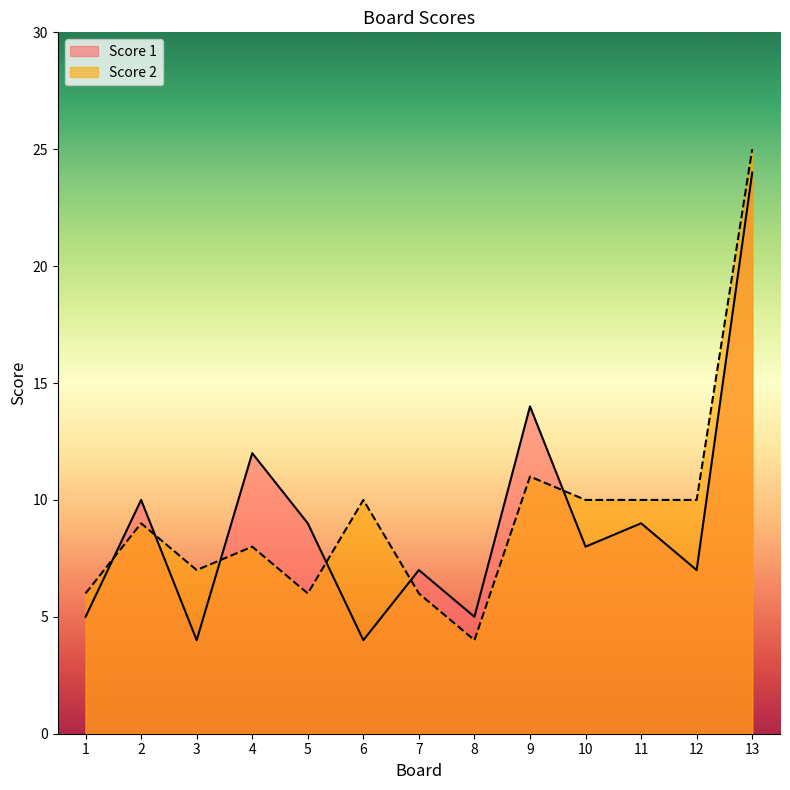

At 5, list the series in order from largest to smallest.

Score 1, Score 2